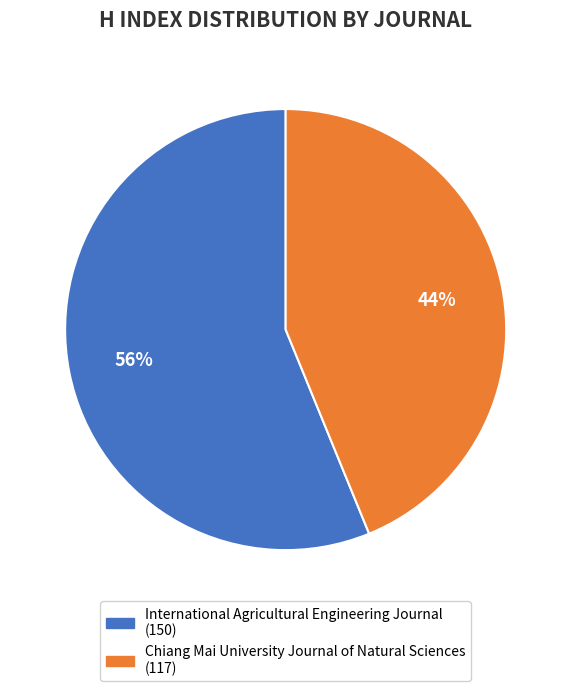

Between International Agricultural Engineering Journal and Chiang Mai University Journal of Natural Sciences, which is larger?

International Agricultural Engineering Journal